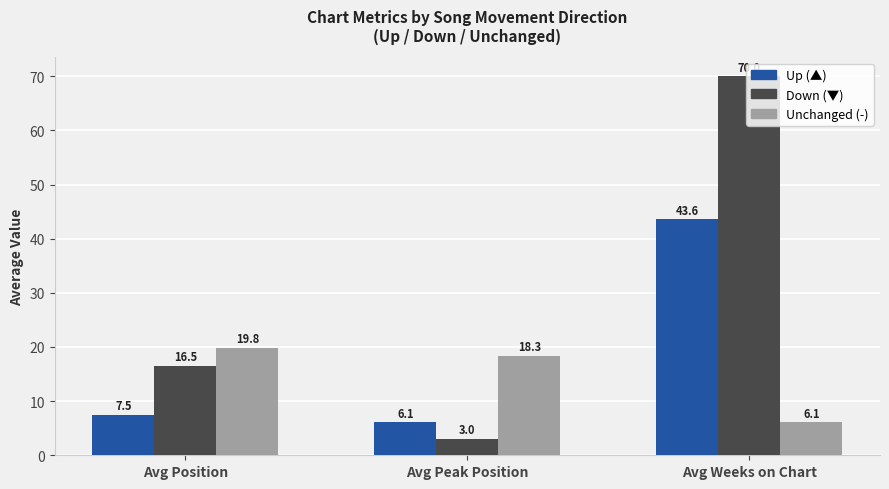

What is the difference between the highest and lowest values at Avg Weeks on Chart?

63.9